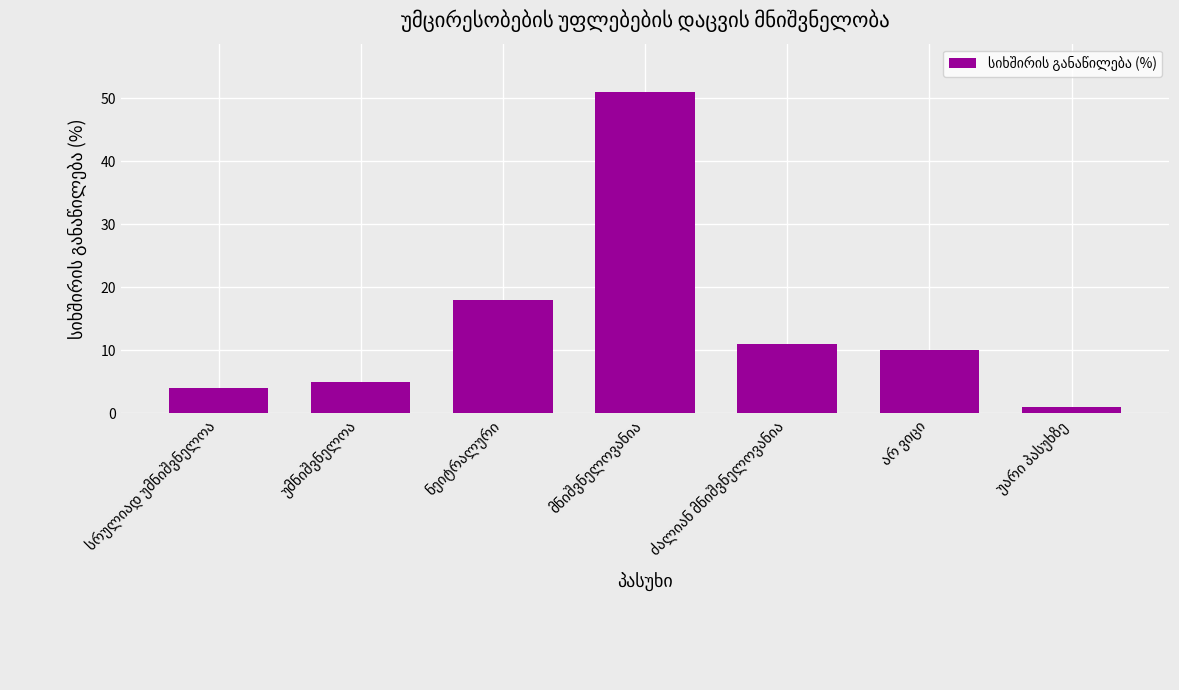

Are the bars grouped side by side (vs. stacked)?

No